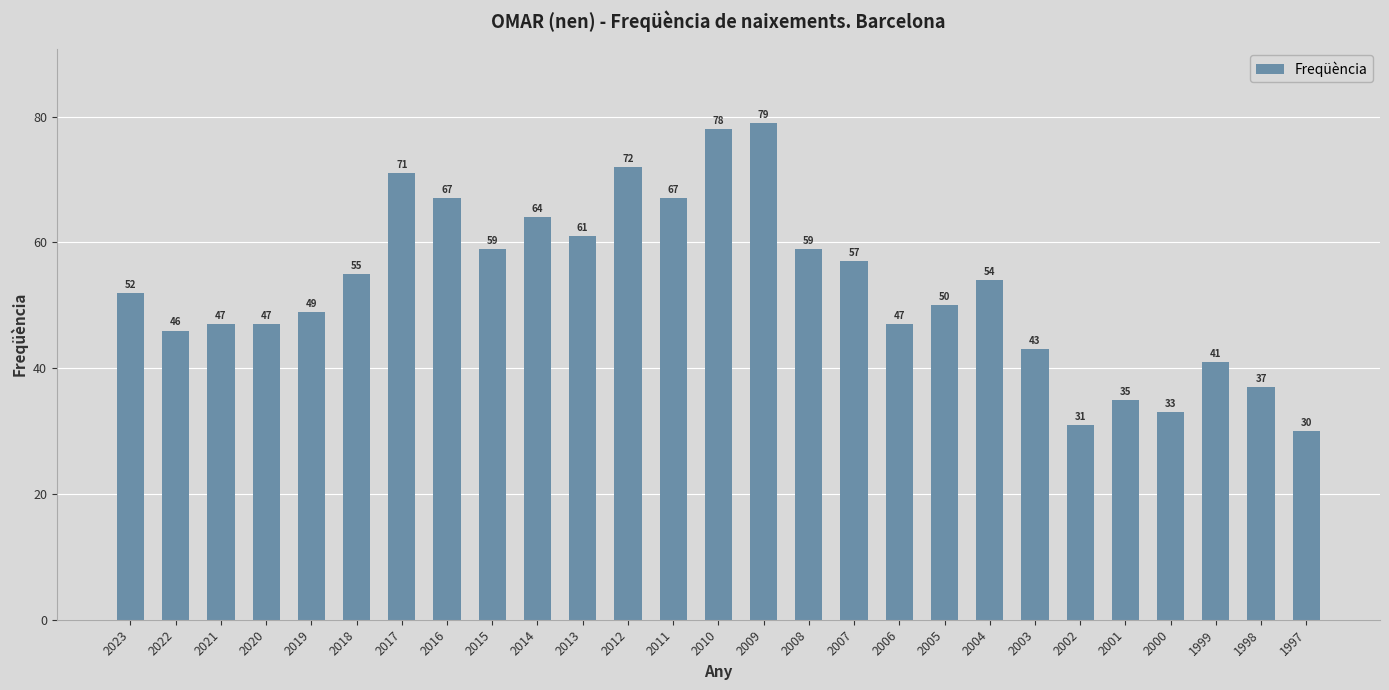

Reading left to right, extract all data points from this chart.

2023=52	2022=46	2021=47	2020=47	2019=49	2018=55	2017=71	2016=67	2015=59	2014=64	2013=61	2012=72	2011=67	2010=78	2009=79	2008=59	2007=57	2006=47	2005=50	2004=54	2003=43	2002=31	2001=35	2000=33	1999=41	1998=37	1997=30